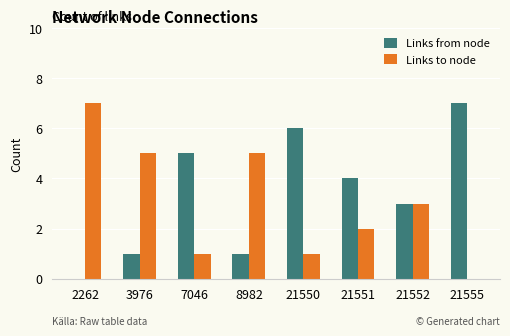

What is the maximum value for Links to node?

7